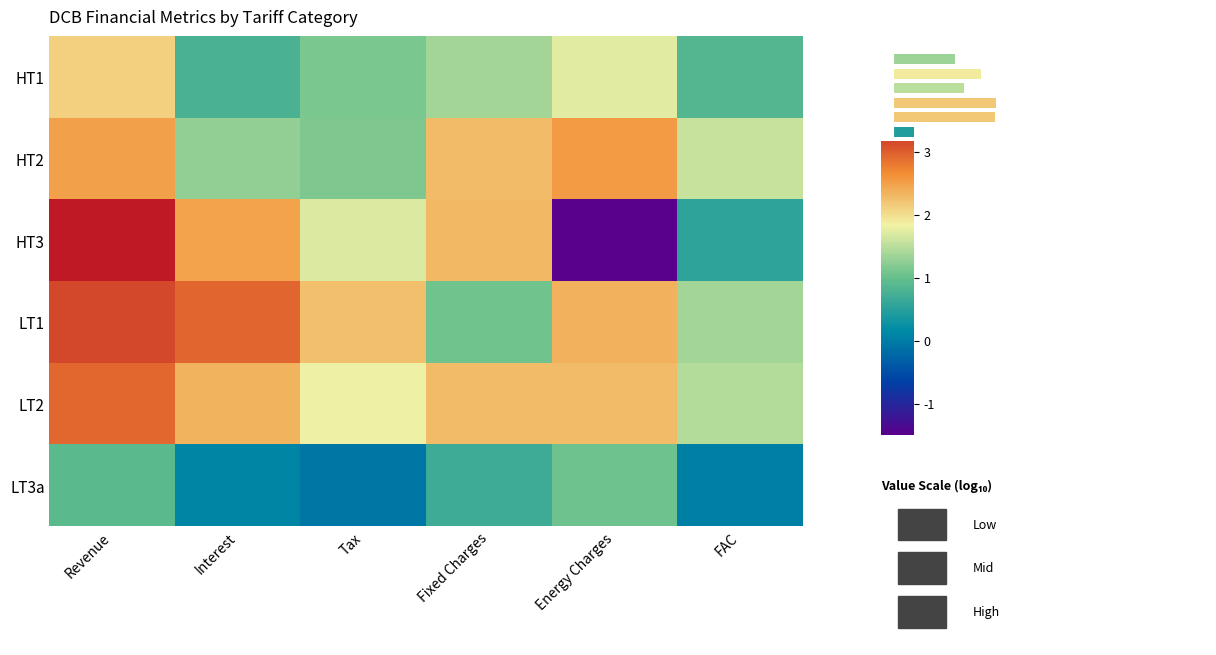

Is it true that HT2 equals 2.5 at Revenue?

True